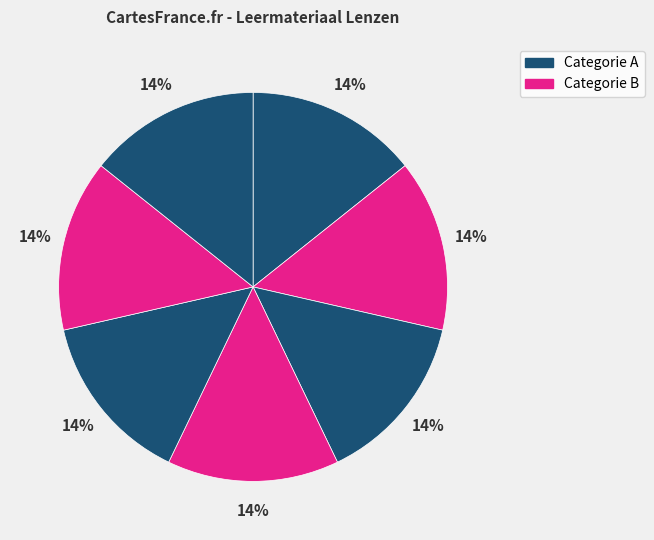

Count the number of slices in the pie.

7